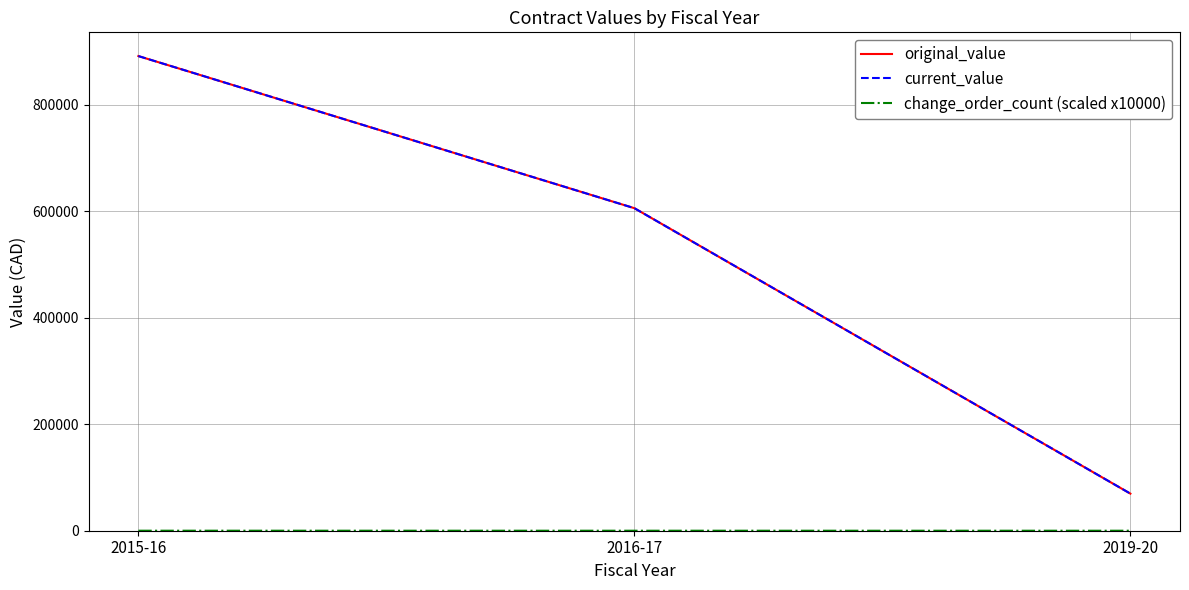

At which label is current_value closest to 480476?

2016-17